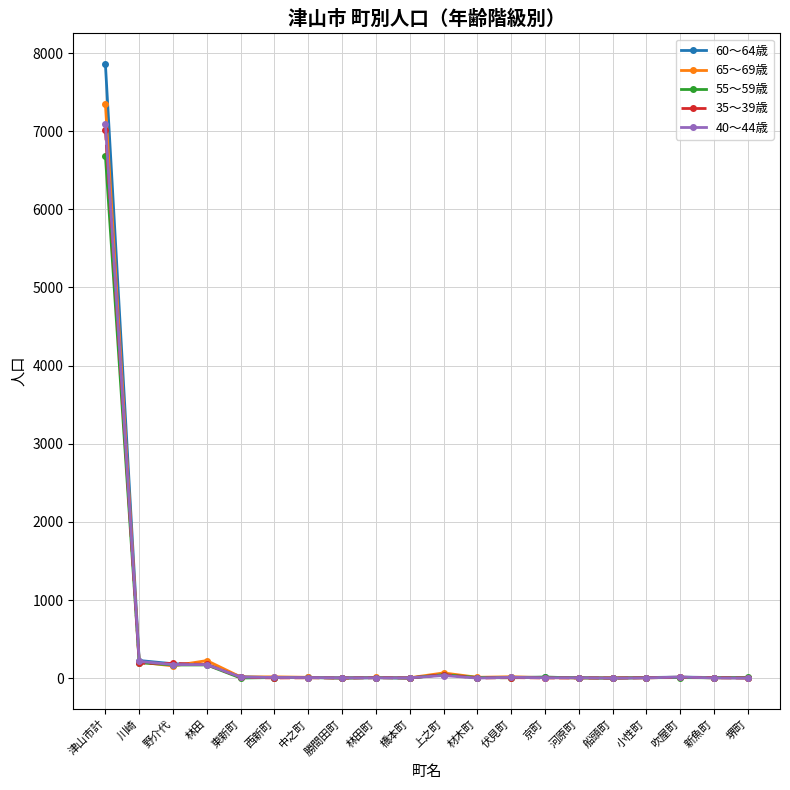

What is the label of the 4th point from the right?

小性町